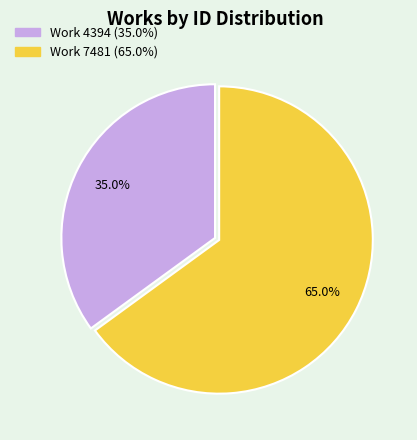

Is there a majority slice in this chart?

Yes